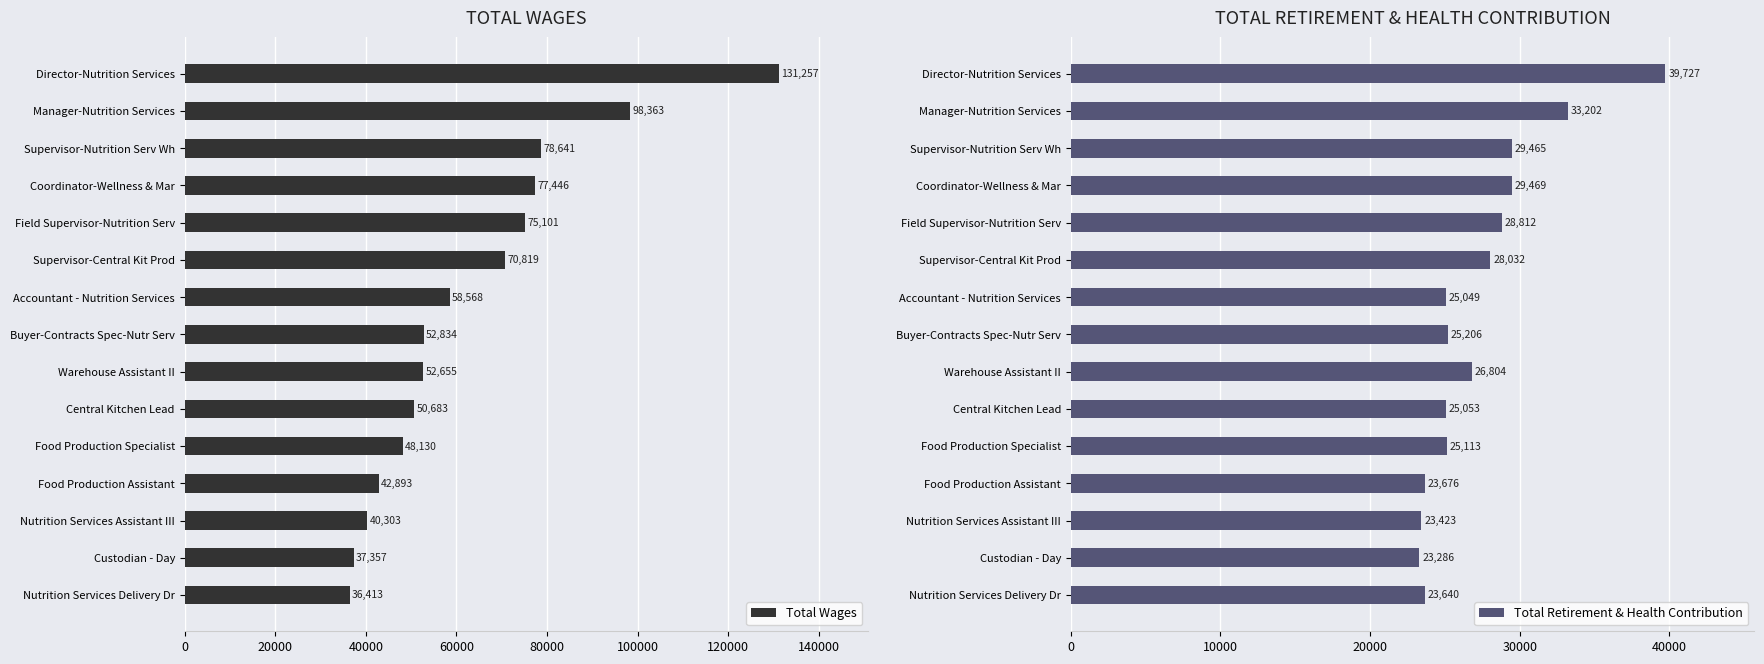

Reading right to left, transcribe all the data shown in this chart.

Total Wages: 36413	37357	40303	42893	48130	50683	52655	52834	58568	70819	75101	77446	78641	98363	131257
Total Retirement & Health Contribution: 23640	23286	23423	23676	25113	25053	26804	25206	25049	28032	28812	29469	29465	33202	39727